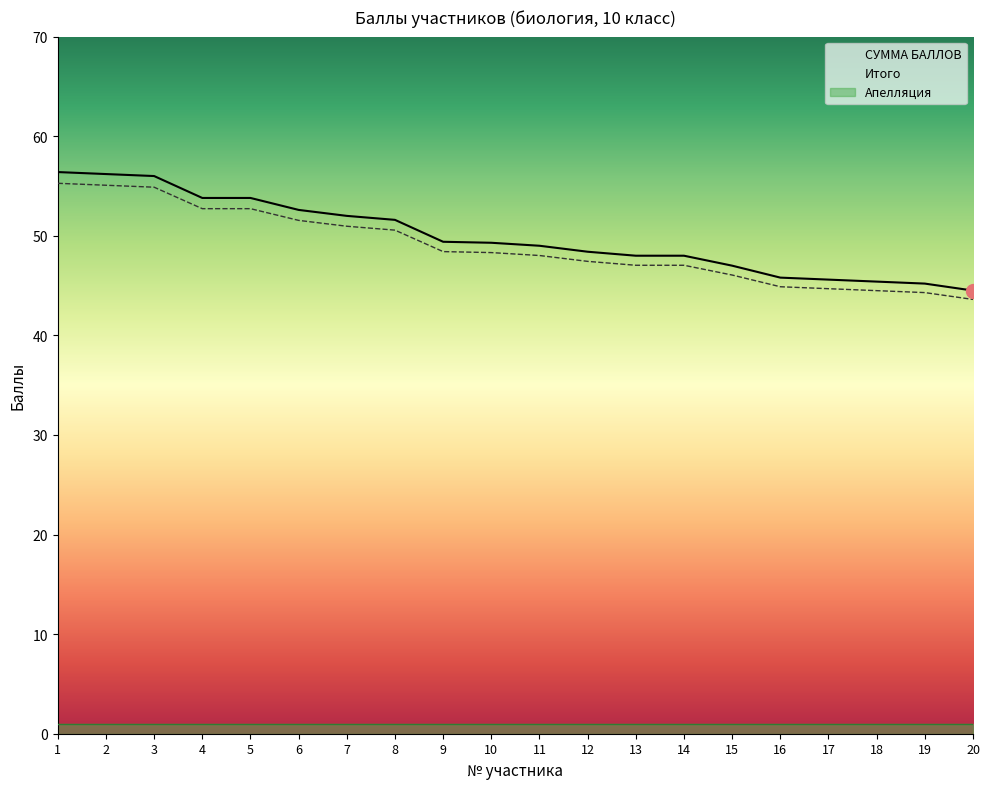

Reading right to left, list all the values displayed in this chart.

СУММА БАЛЛОВ: 44.5	45.2	45.4	45.6	45.8	47.0	48.0	48.0	48.4	49.0	49.3	49.4	51.6	52.0	52.6	53.8	53.8	56.0	56.2	56.4
Итого: 43.6	44.3	44.5	44.7	44.9	46.1	47.0	47.0	47.4	48.0	48.3	48.4	50.6	51.0	51.5	52.7	52.7	54.9	55.1	55.3
Апелляция: 1.0	1.0	1.0	1.0	1.0	1.0	1.0	1.0	1.0	1.0	1.0	1.0	1.0	1.0	1.0	1.0	1.0	1.0	1.0	1.0